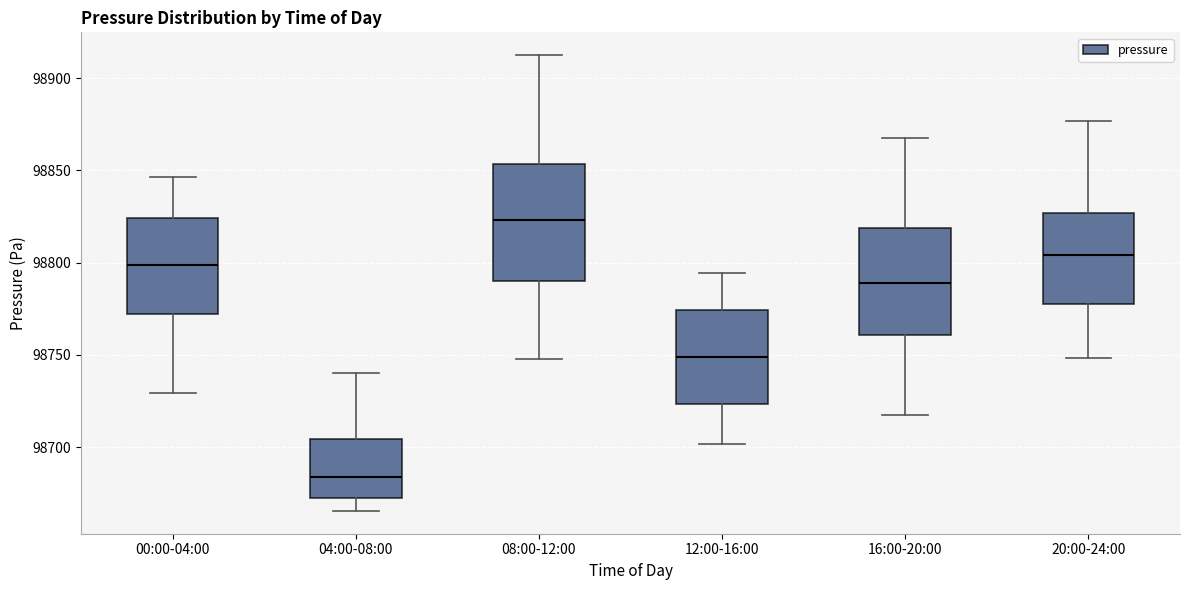

Reading left to right, transcribe this box plot: for each box, give where its median line is, the range the box spans, and where its two whiskers end, as read against the y-axis. The values are not printed on the chart, so give them approximately, as read against the axis.

00:00-04:00: median 98800, box 98770 to 98825, whiskers 98730 to 98845
04:00-08:00: median 98685, box 98670 to 98705, whiskers 98665 to 98740
08:00-12:00: median 98825, box 98790 to 98855, whiskers 98750 to 98915
12:00-16:00: median 98750, box 98725 to 98775, whiskers 98700 to 98795
16:00-20:00: median 98790, box 98760 to 98820, whiskers 98720 to 98870
20:00-24:00: median 98805, box 98780 to 98825, whiskers 98750 to 98875